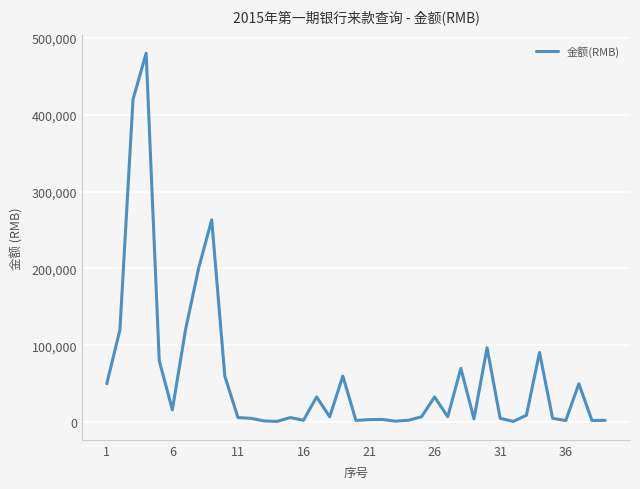

What is the difference between the maximum and minimum values?

479000.0